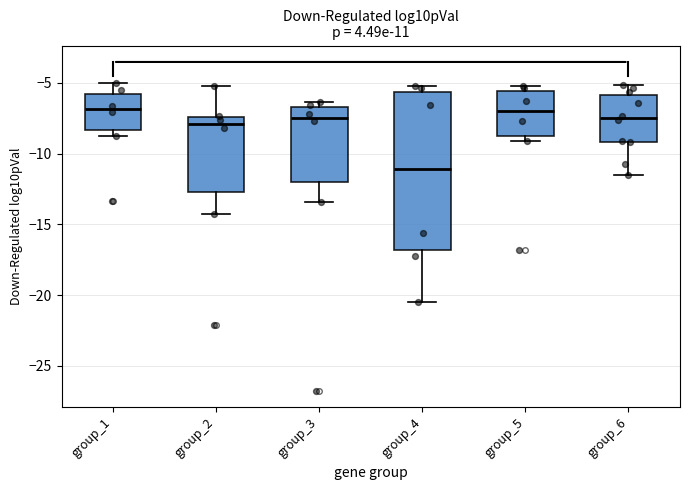

Reading left to right, transcribe this box plot: for each box, give where its median line is, the range the box spans, and where its two whiskers end, as read against the y-axis. The values are not printed on the chart, so give them approximately, as read against the axis.

group_1: median -7.0, box -8.5 to -6.0, whiskers -9.0 to -5.0
group_2: median -8.0, box -12.5 to -7.5, whiskers -14.0 to -5.0
group_3: median -7.5, box -12.0 to -6.5, whiskers -13.5 to -6.5 (just above the box's upper edge)
group_4: median -11.0, box -17.0 to -5.5, whiskers -20.5 to -5.5 (just above the box's upper edge)
group_5: median -7.0, box -9.0 to -5.5, whiskers -9.0 (just below the box's lower edge) to -5.0
group_6: median -7.5, box -9.0 to -6.0, whiskers -11.5 to -5.0